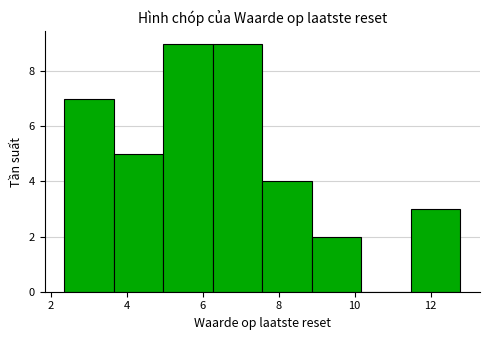

What is the height of the bar covering 11.4 to 12.8 on the x-axis? Neither the bar edges nor the heights are printed on the chart, so give them approximately, as read against the axes.

3